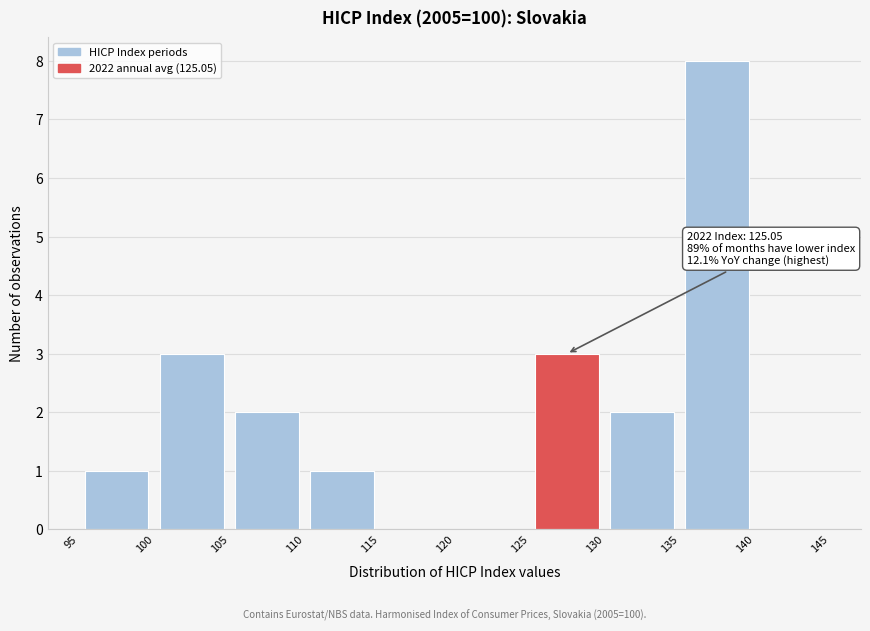

Over which range of the x-axis is the bar tallest?

135 to 140